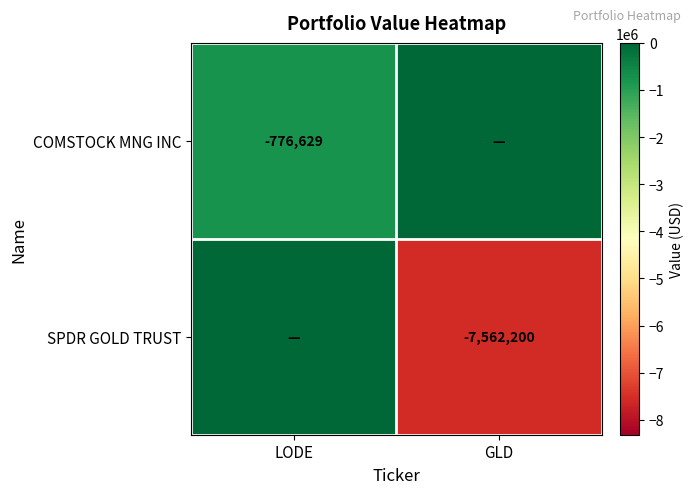

True or false: COMSTOCK MNG INC has a value of -776629 at LODE.

True